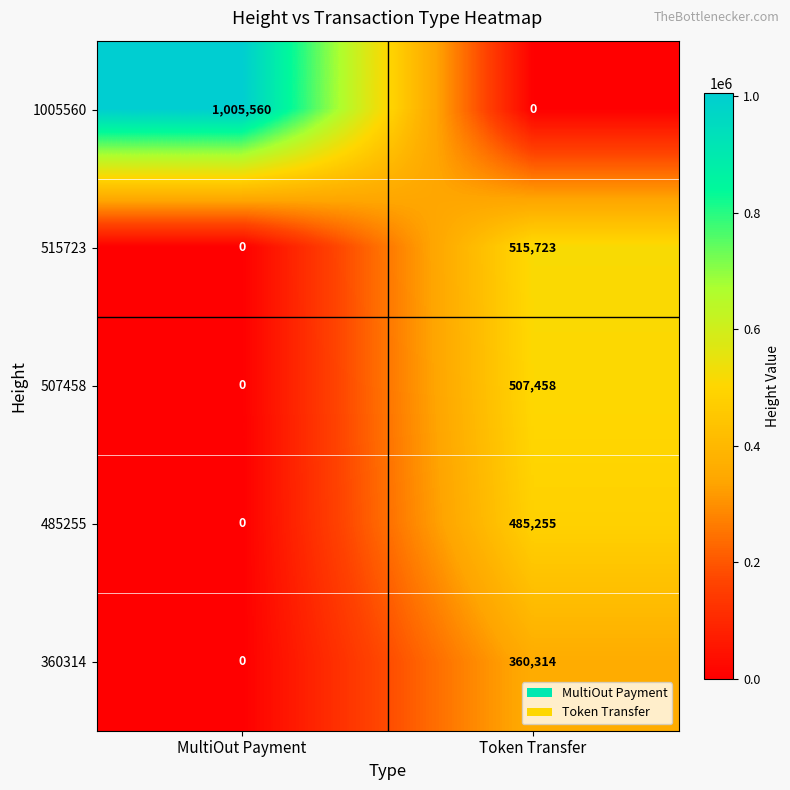

Rank the series by their maximum value, from lowest to highest.

360314, 485255, 507458, 515723, 1005560